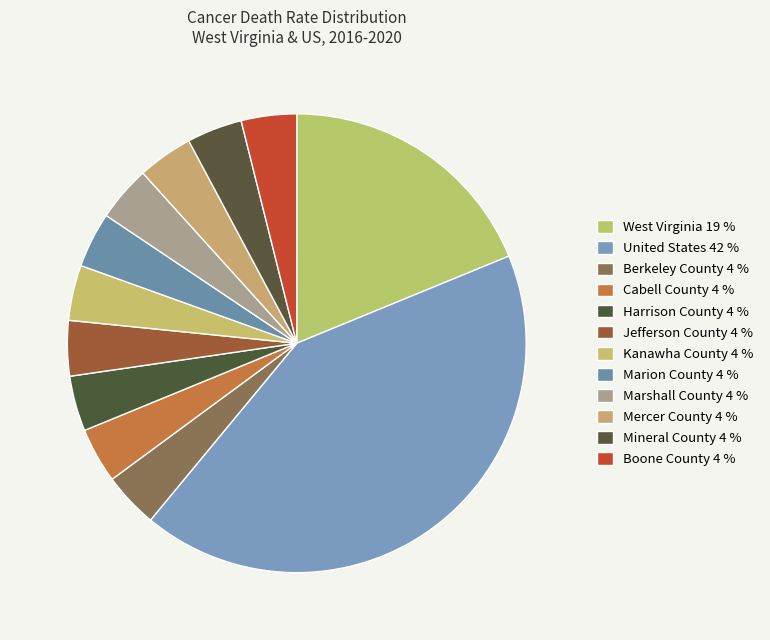

True or false: United States accounts for 57% of the total.

False